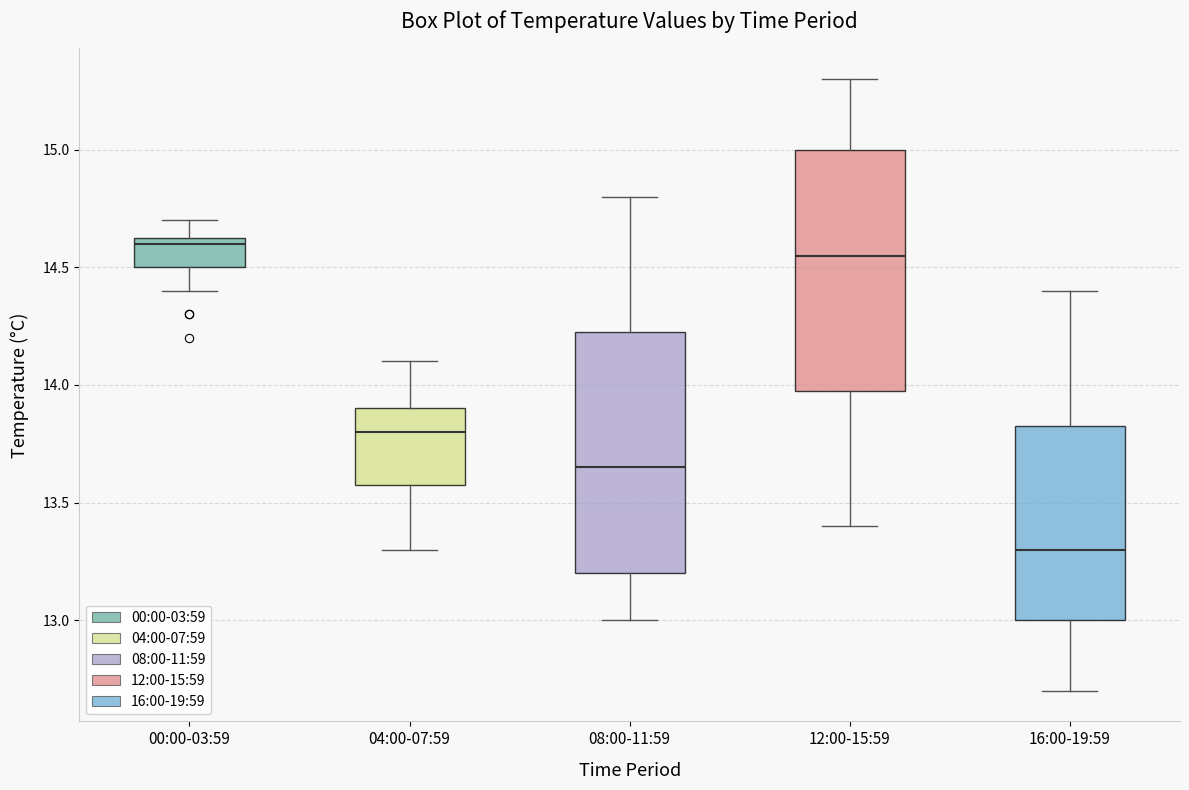

Where does the median line of the box for 00:00-03:59 sit on the y-axis? The values are not printed on the chart, so give them approximately, as read against the axis.

14.60